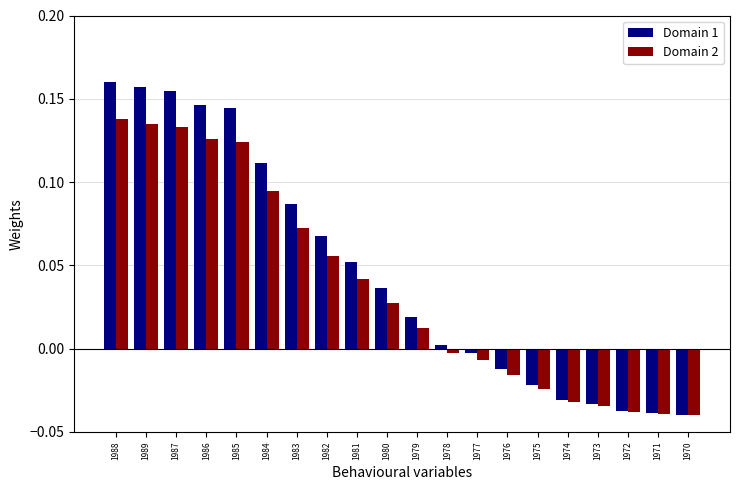

Which category has the highest value across all series?

1988